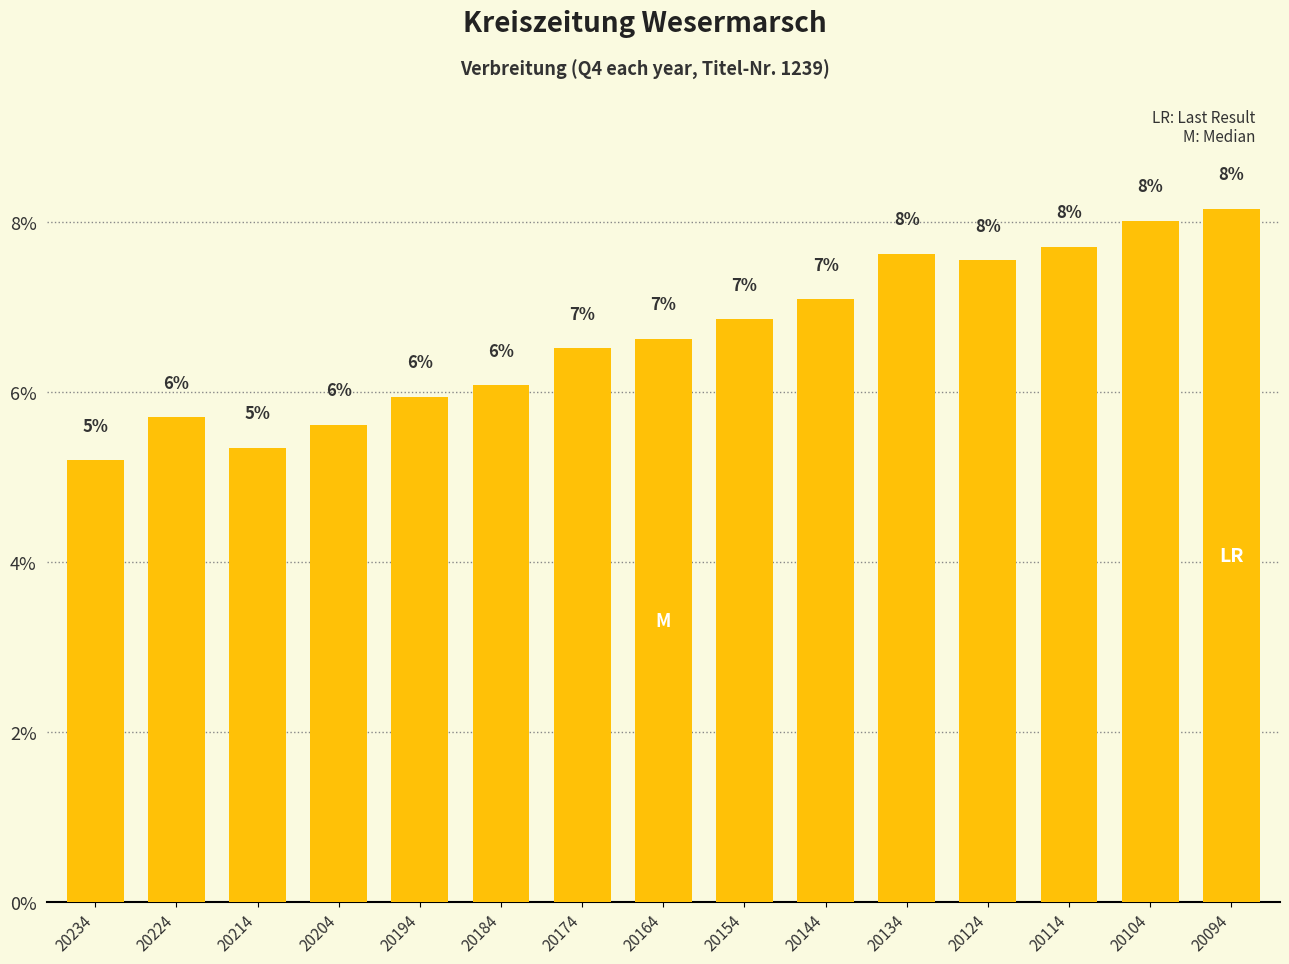

Rank the categories by value from highest to lowest.

20094, 20104, 20114, 20134, 20124, 20144, 20154, 20164, 20174, 20184, 20194, 20224, 20204, 20214, 20234